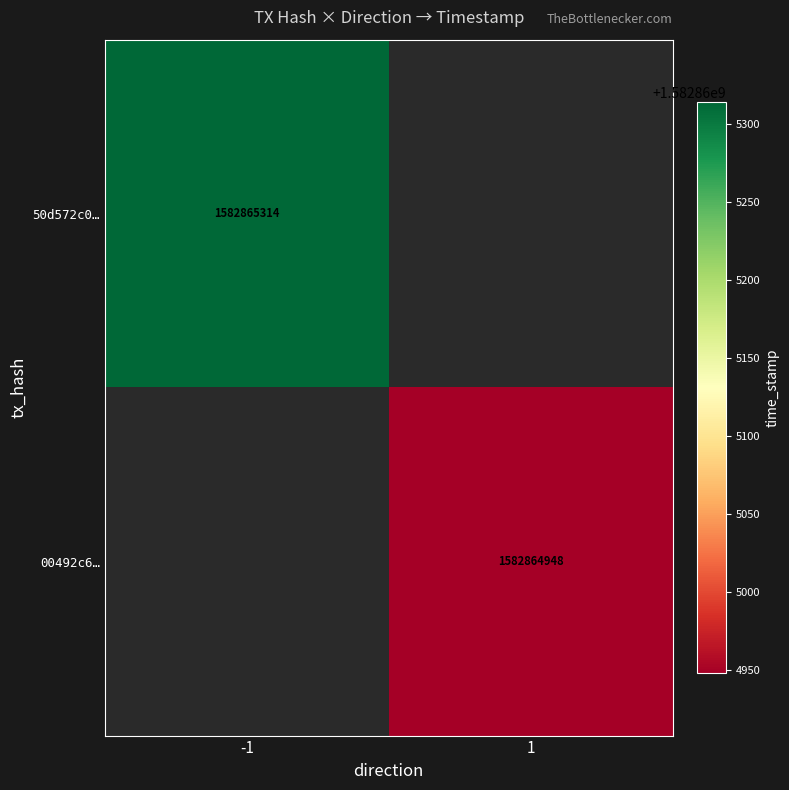

Which series has the largest range (max minus min)?

50d572c0170d8aeeae3a481cbf10b27f1fab160